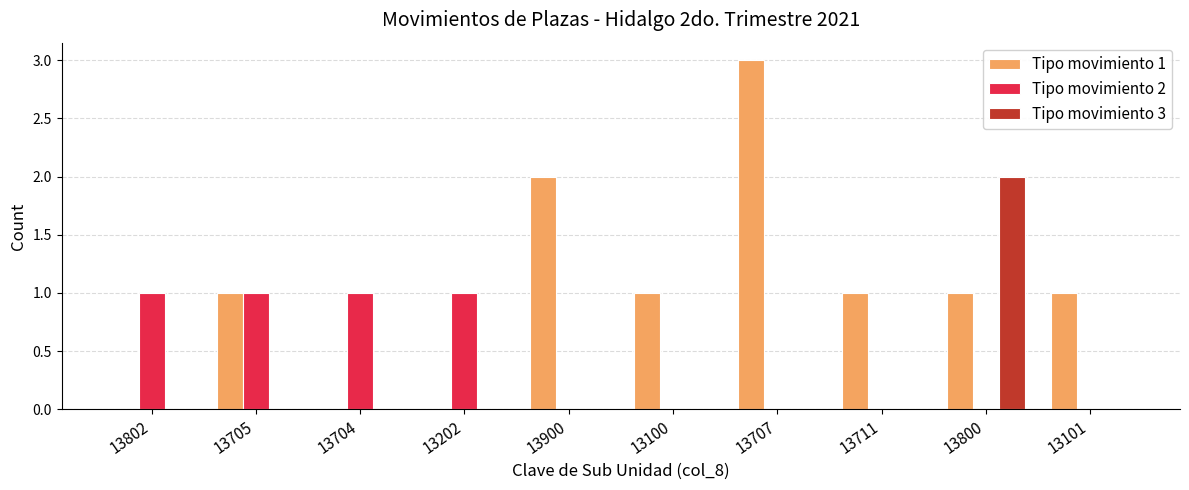

Is the value of Tipo movimiento 1 at 13705 greater than the value of Tipo movimiento 3 at 13704?

Yes